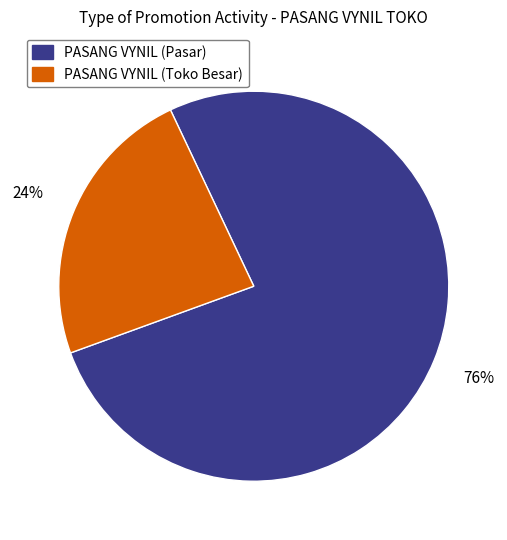

Is there any slice that represents more than half of the pie?

Yes